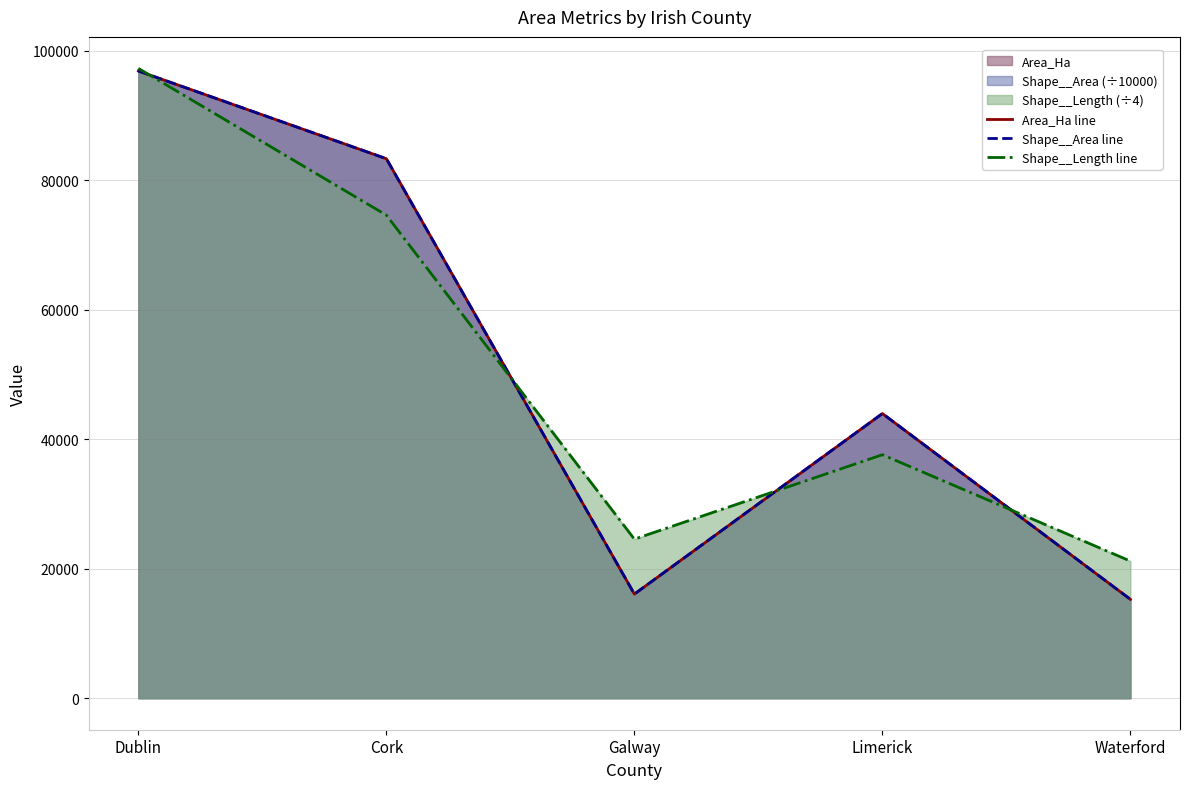

How many distinct data groups are displayed?

3